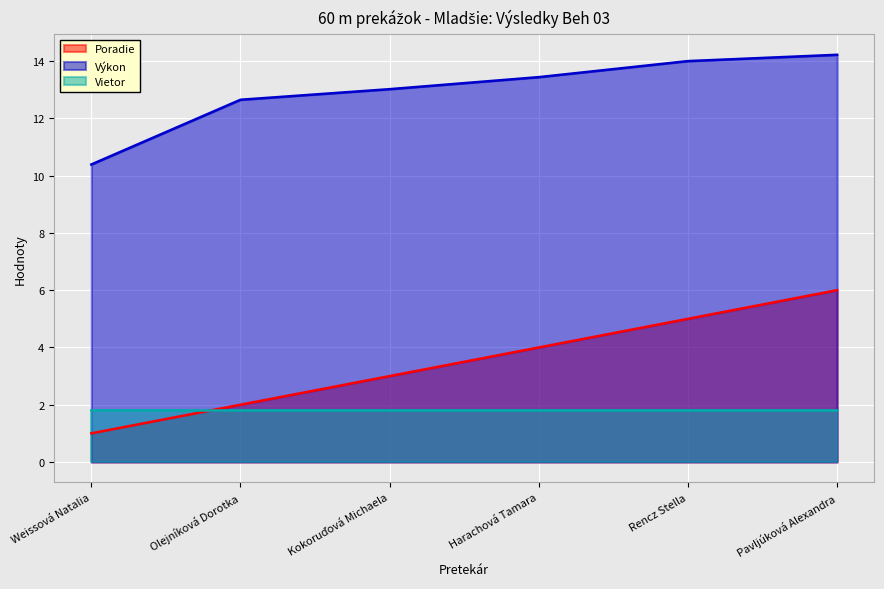

List the series in order of their overall mean, highest first.

Výkon, Poradie, Vietor